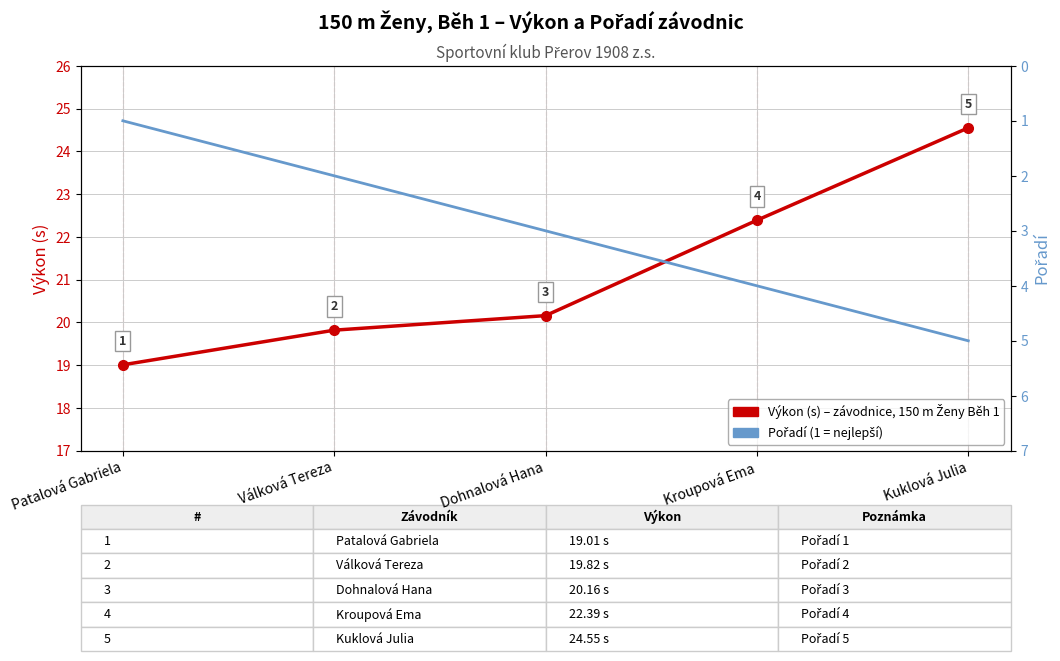

How many lines are shown in the chart?

2